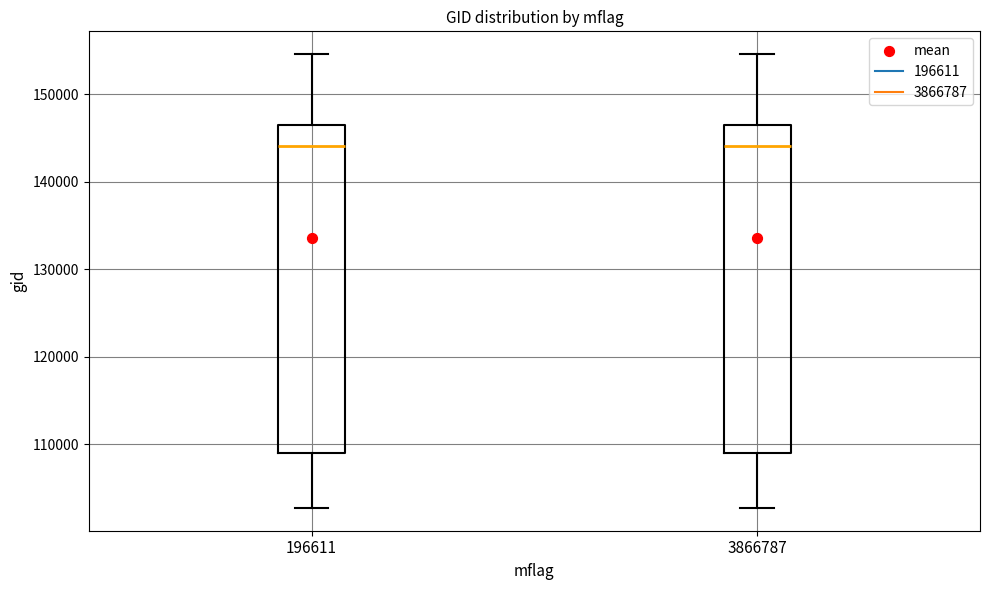

Reading left to right, transcribe this box plot: for each box, give where its median line is, the range the box spans, and where its two whiskers end, as read against the y-axis. The values are not printed on the chart, so give them approximately, as read against the axis.

196611: median 144000, box 109000 to 146000, whiskers 103000 to 155000
3866787: median 144000, box 109000 to 146000, whiskers 103000 to 155000